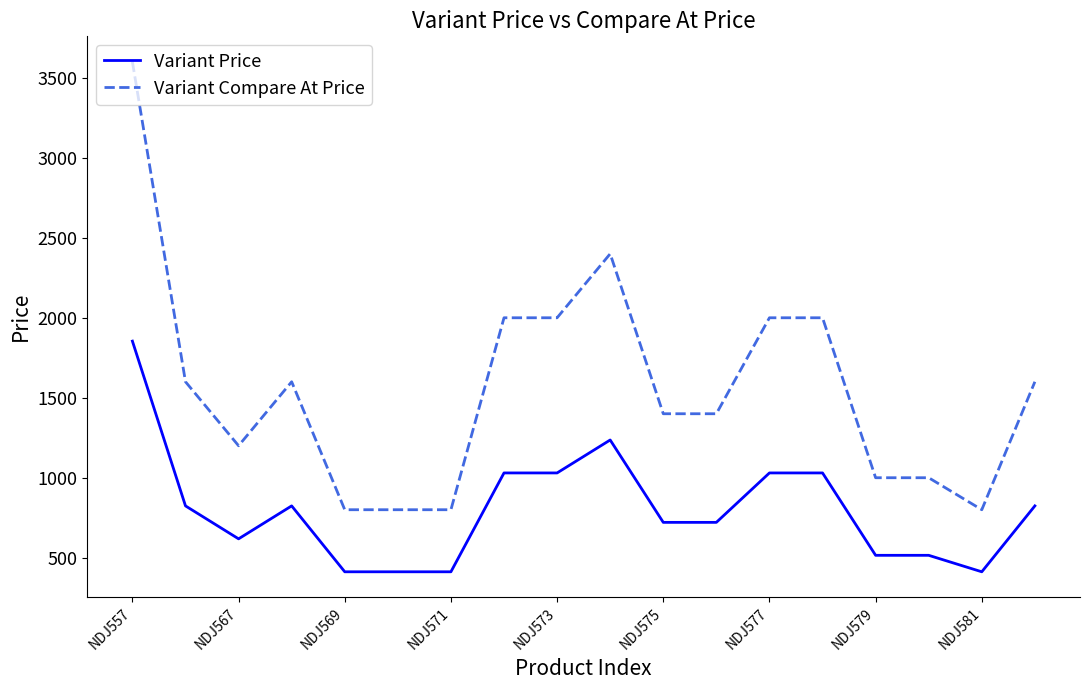

True or false: Variant Price and Variant Compare At Price intersect in this chart.

False